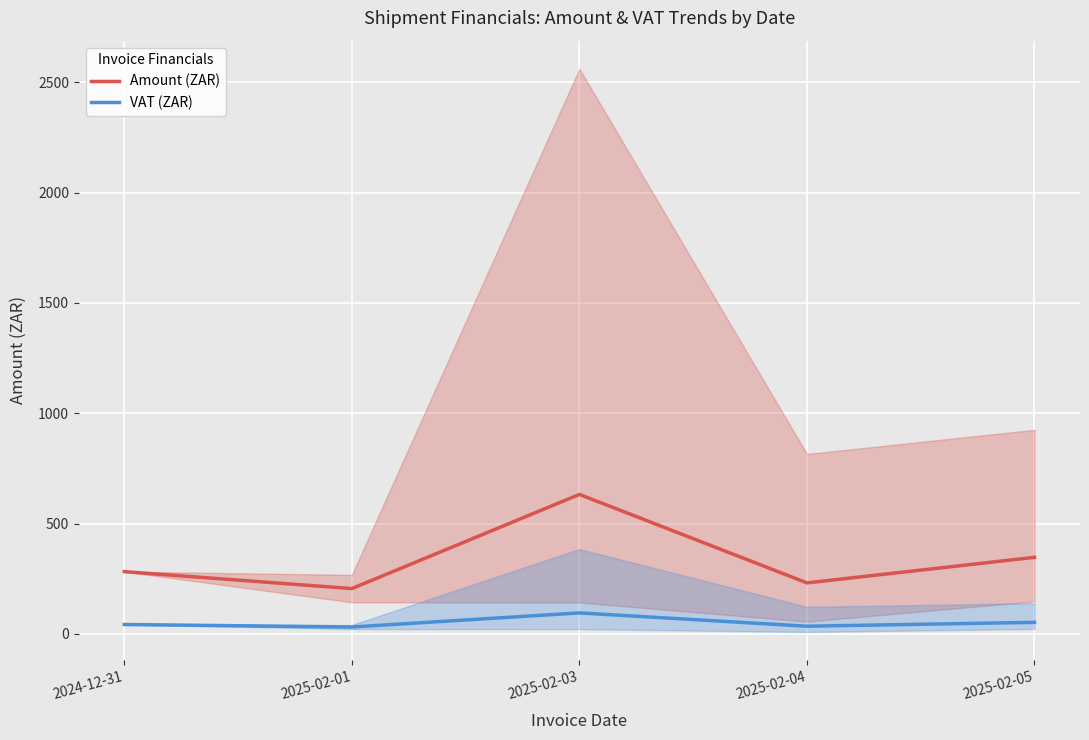

What is the approximate value of VAT (ZAR) at 2024-12-31?

42.3